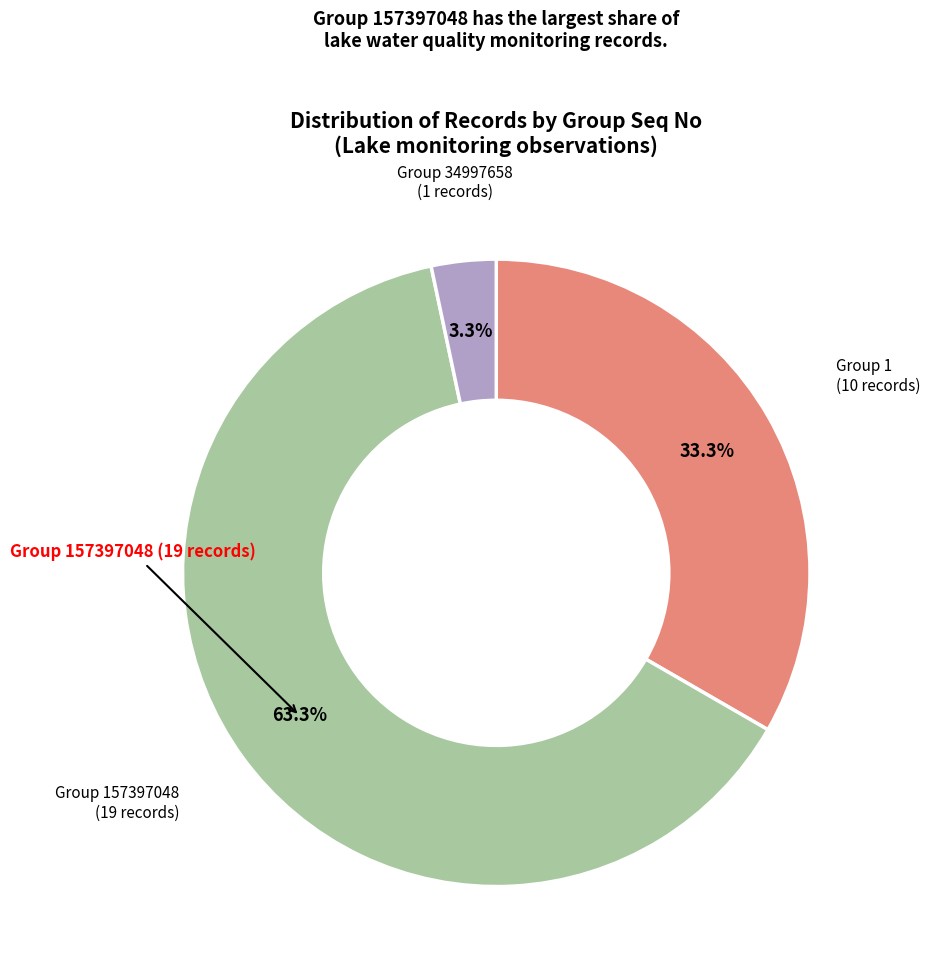

Is there a majority slice in this chart?

Yes